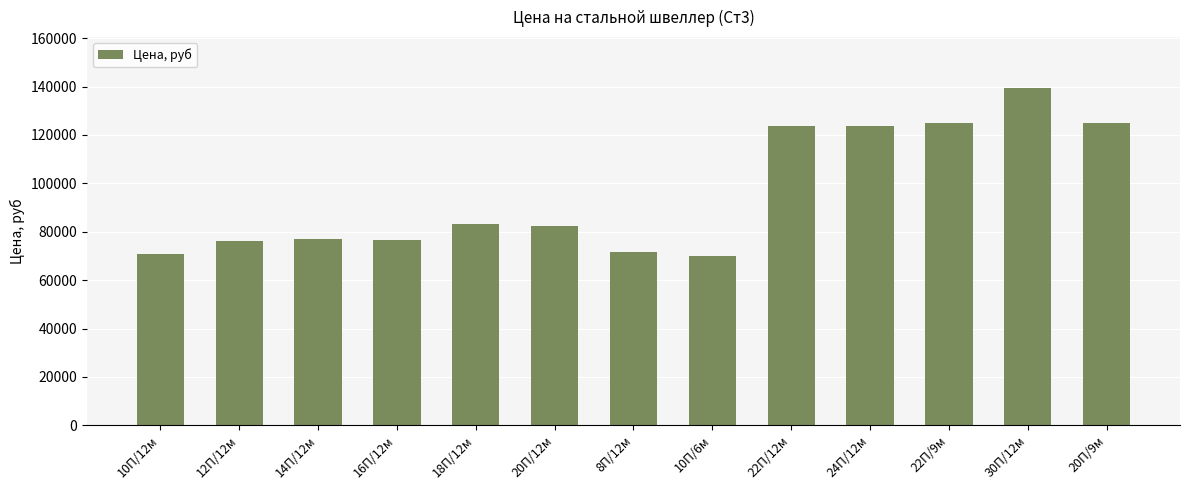

What is the change in value from 10П/12м to 12П/12м?

+5600